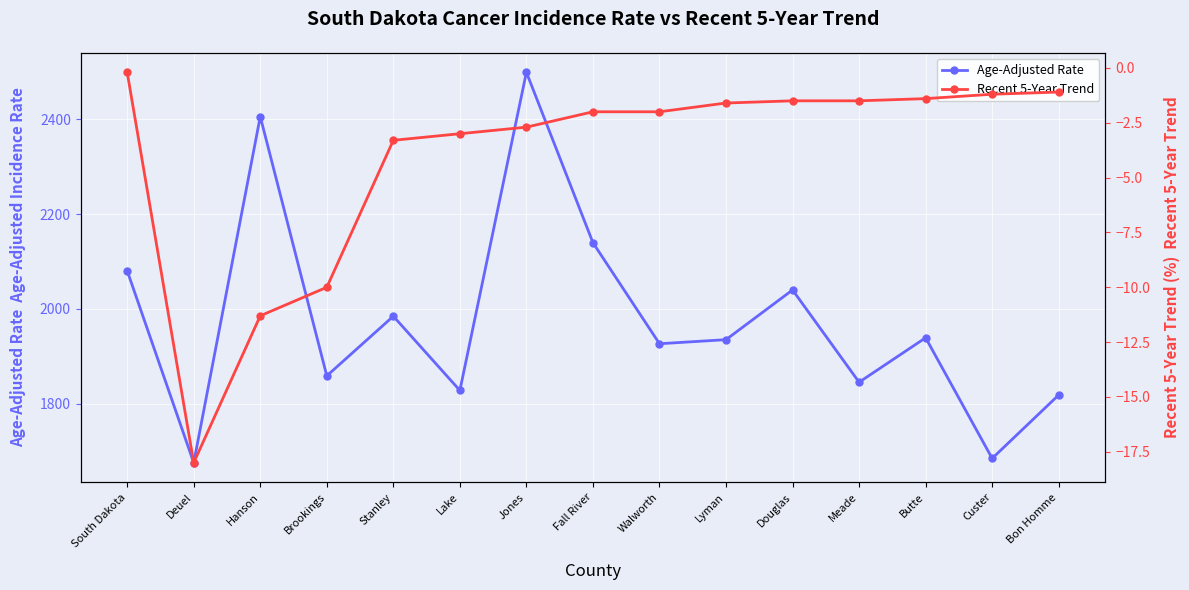

True or false: Age-Adjusted Rate and Recent 5-Year Trend intersect in this chart.

False